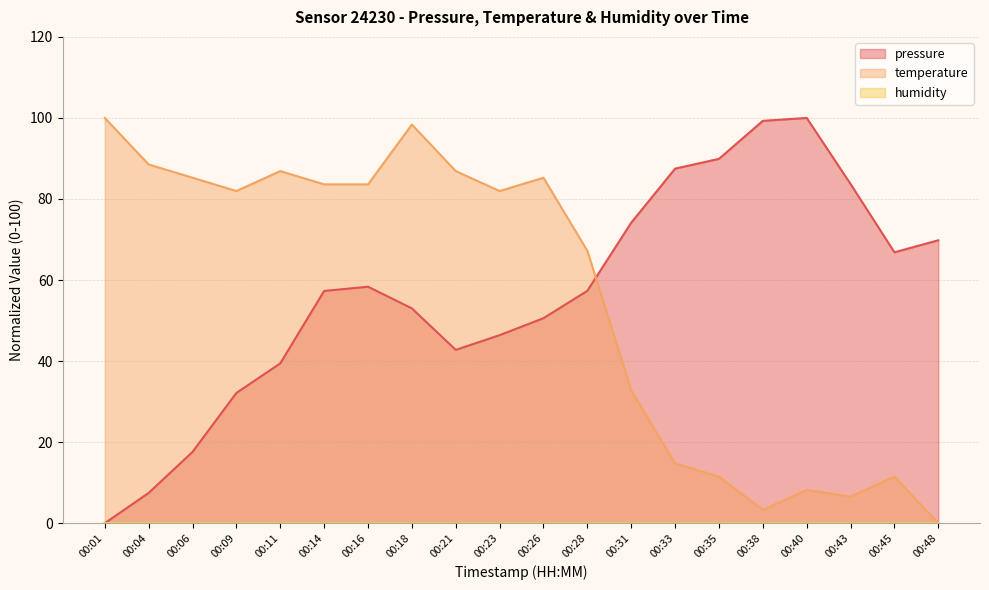

What is the value of the pressure point at the 13th from the left?

74.2